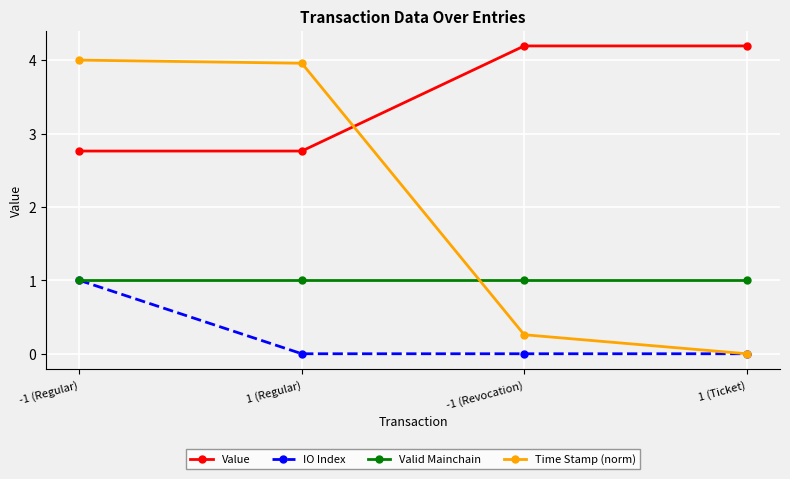

What is the maximum value for Value?

4.2